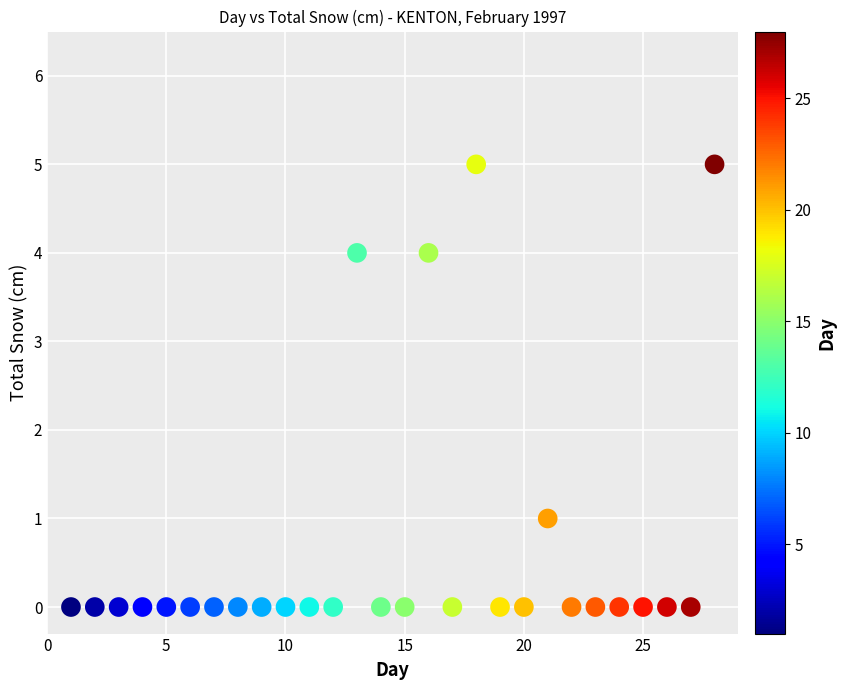

What is the range of Y values (max minus min)?

5